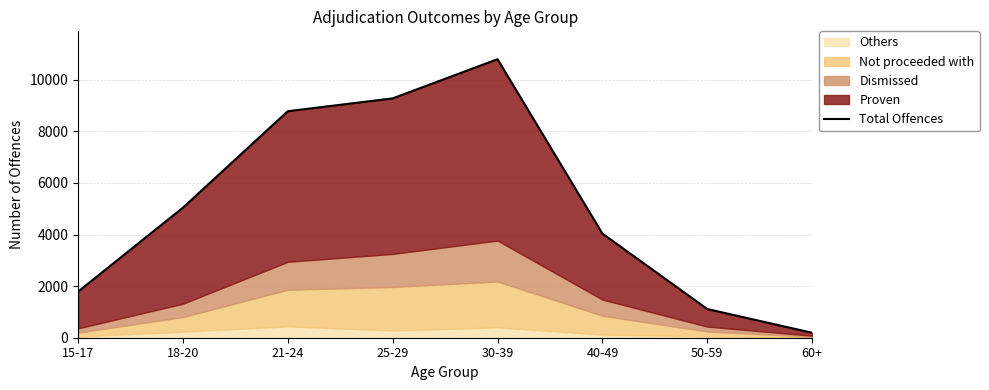

What is the approximate value at 18-20?

5040